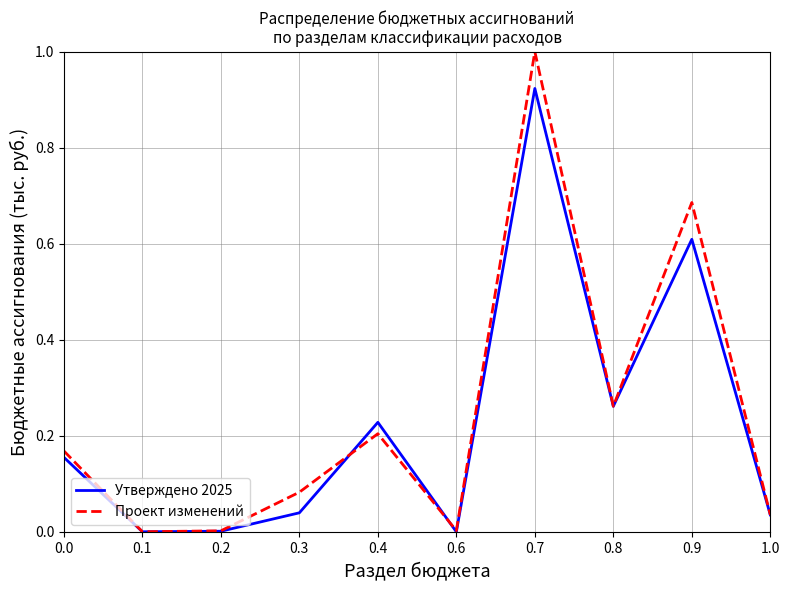

What is the maximum value shown in the chart?

1.0